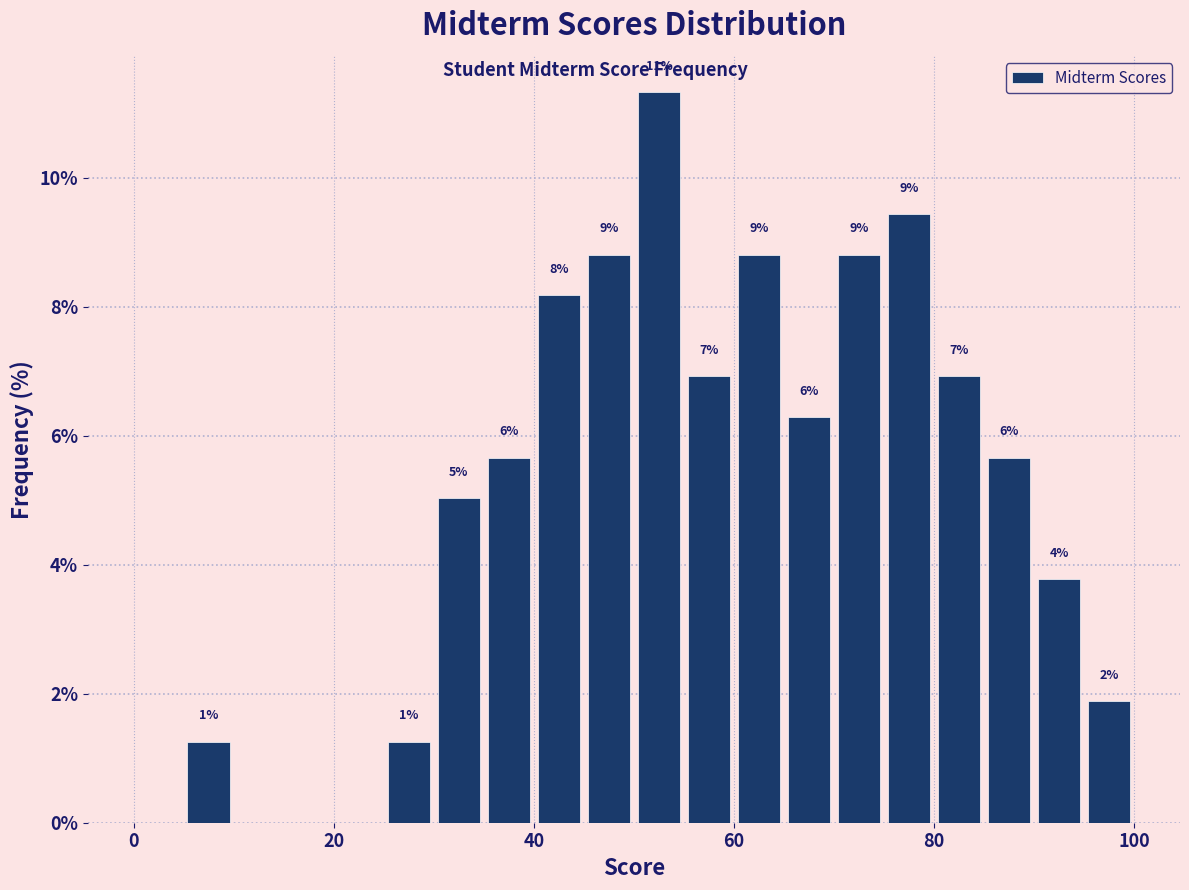

Read against the x-axis, roughly where is the centre of the tallest bar?

52